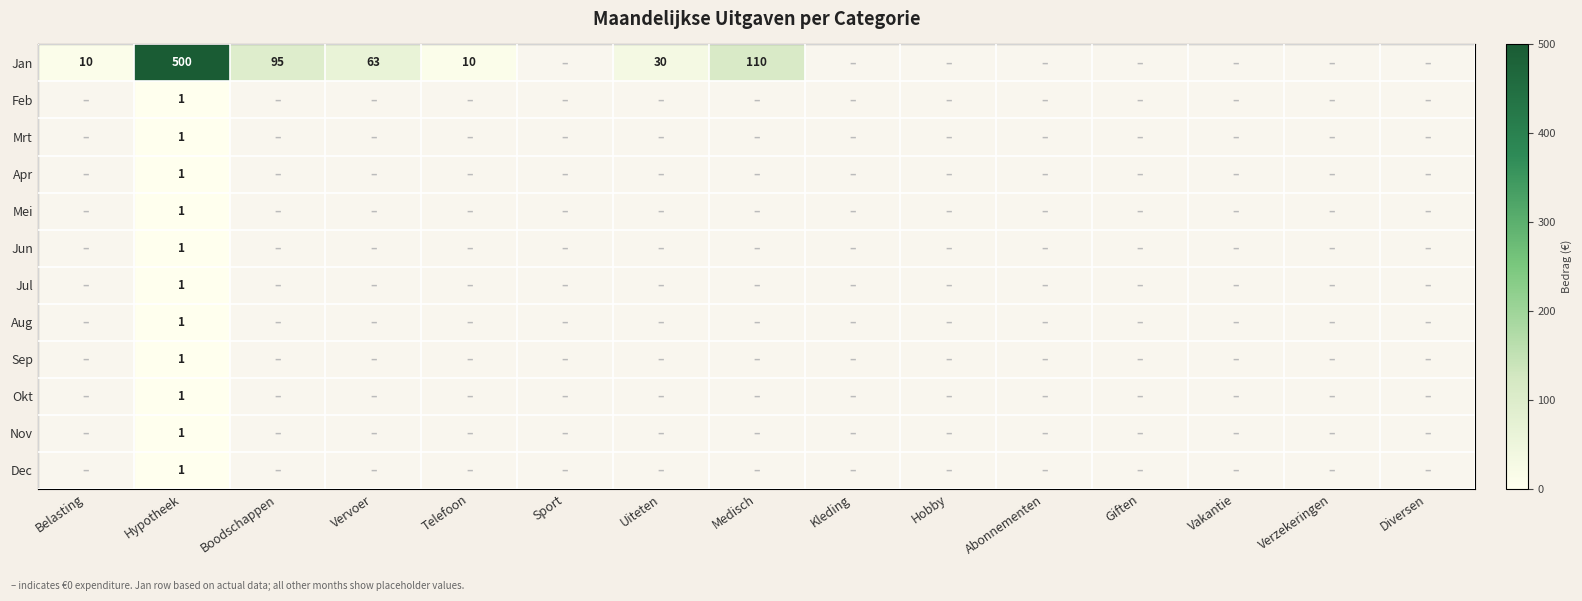

Rank the series at Boodschappen from lowest to highest value.

Feb, Mrt, Apr, Mei, Jun, Jul, Aug, Sep, Okt, Nov, Dec, Jan